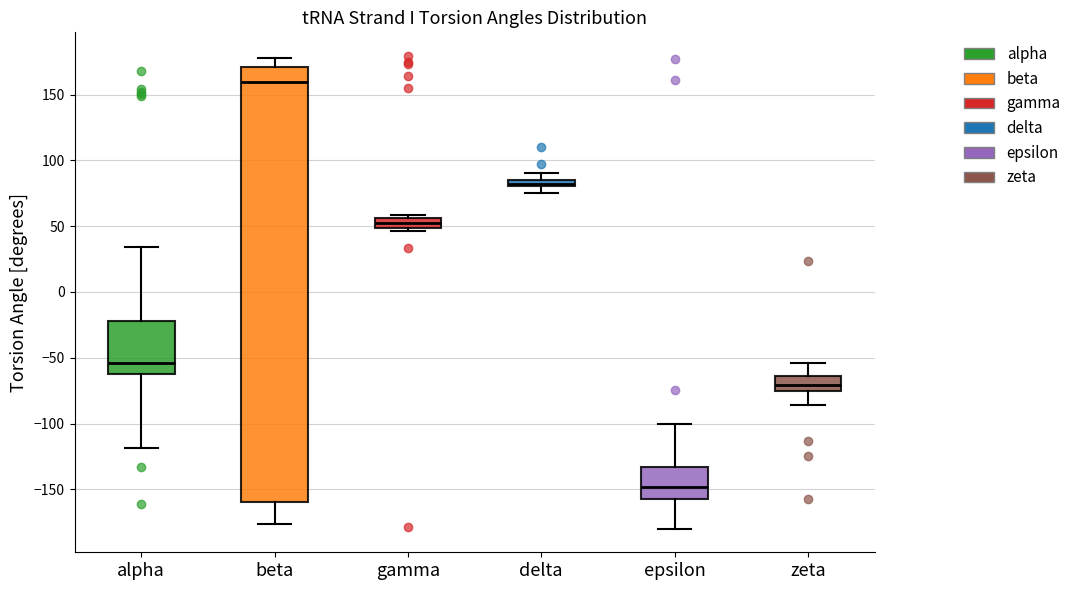

Where does the upper whisker of the box for zeta end on the y-axis? The values are not printed on the chart, so give them approximately, as read against the axis.

-55